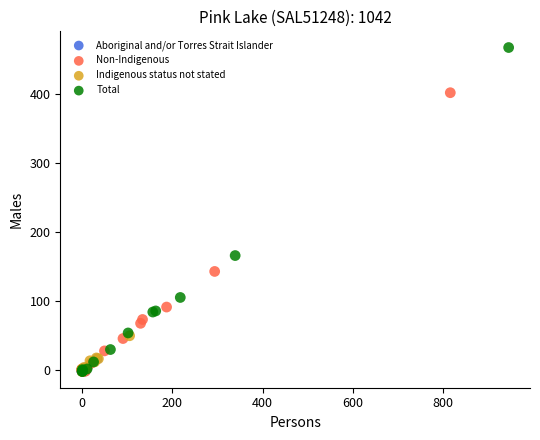

Which series contains the highest Y value?

Total